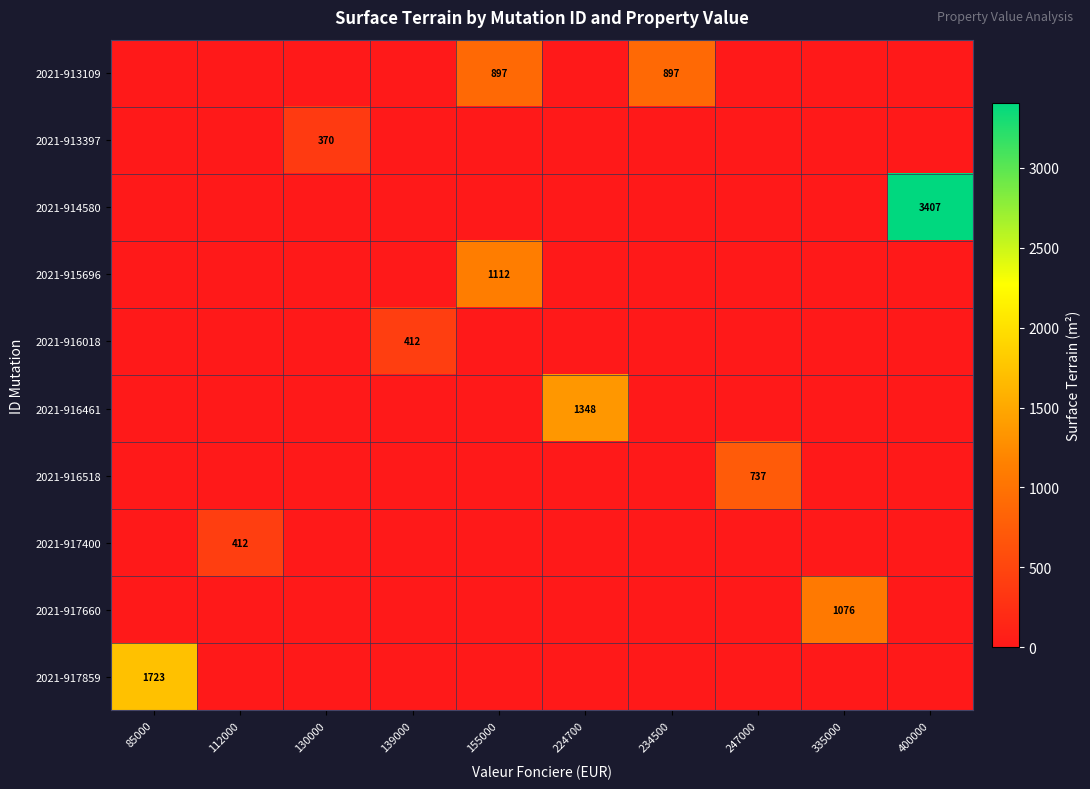

True or false: 2021-916461 has a value of 933 at 224700.

False